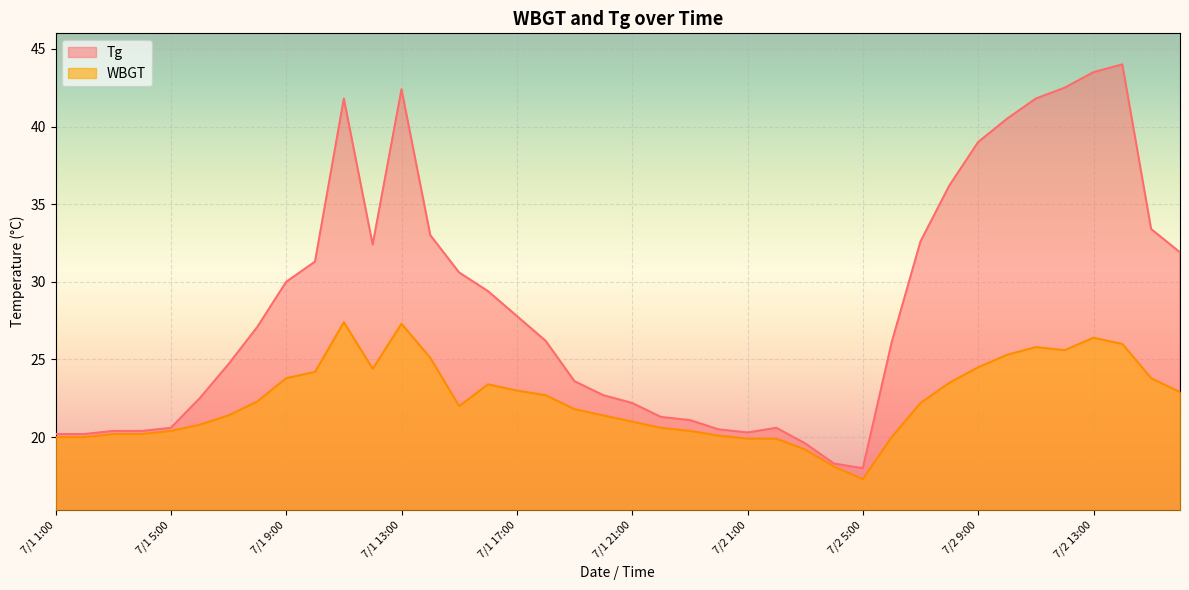

What is the sum of the Tg values at 7/1 11:00 and 7/2 7:00?

74.4